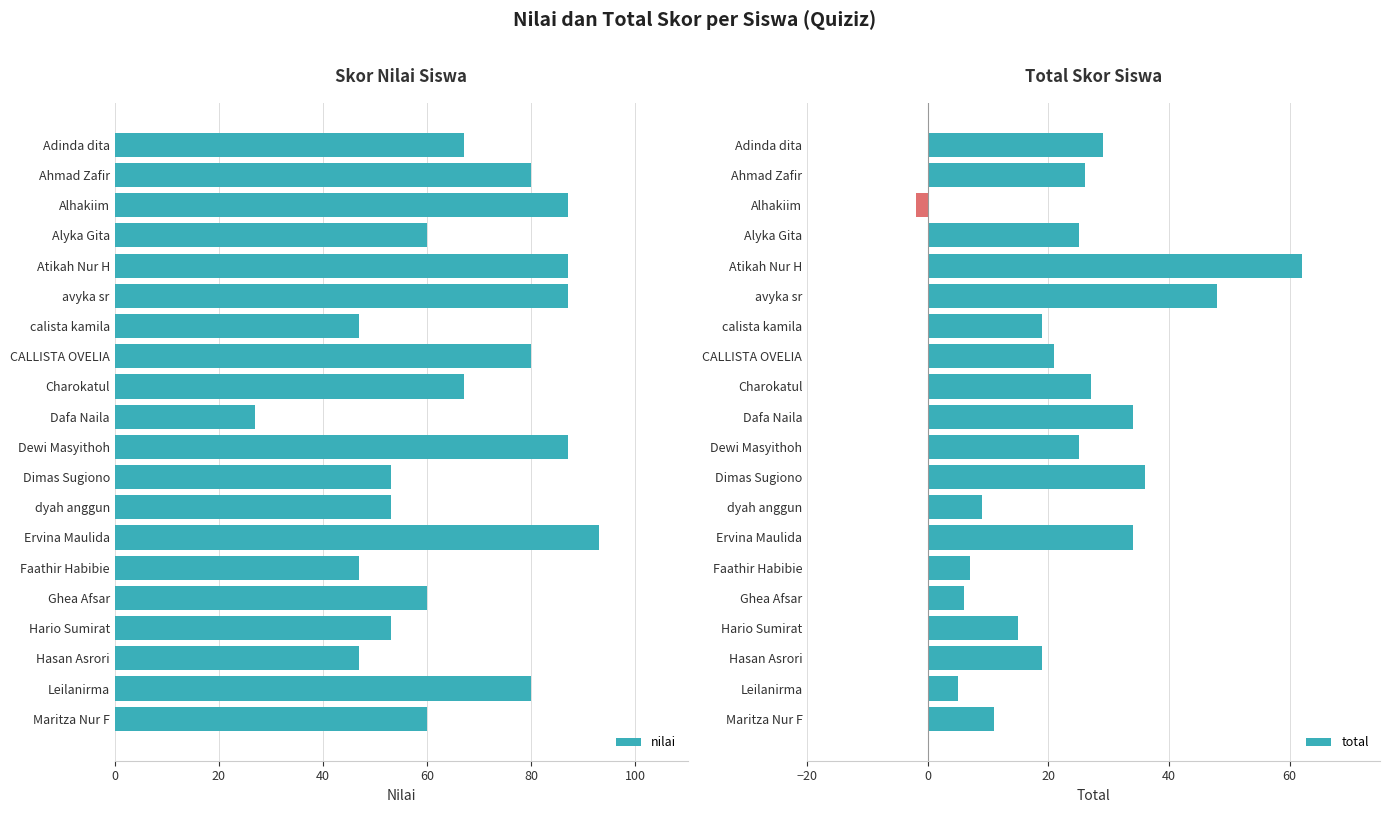

Rank the series by their maximum value, from lowest to highest.

total, nilai